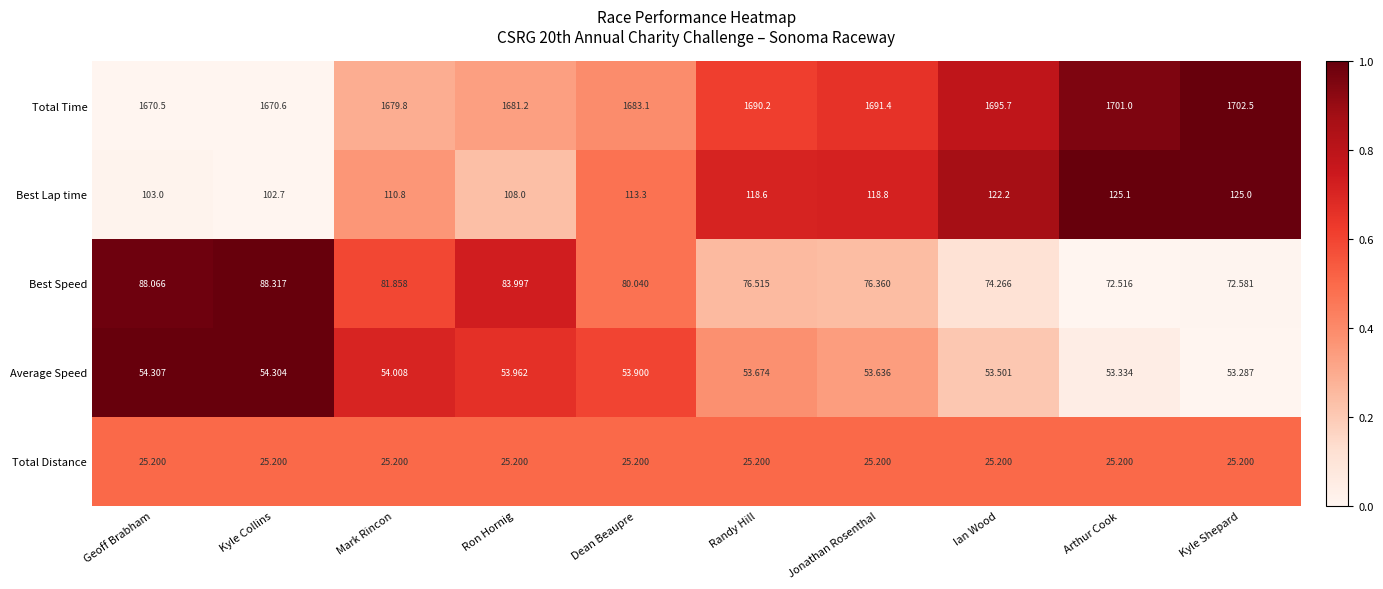

What is the maximum value shown in the chart?

1702.5